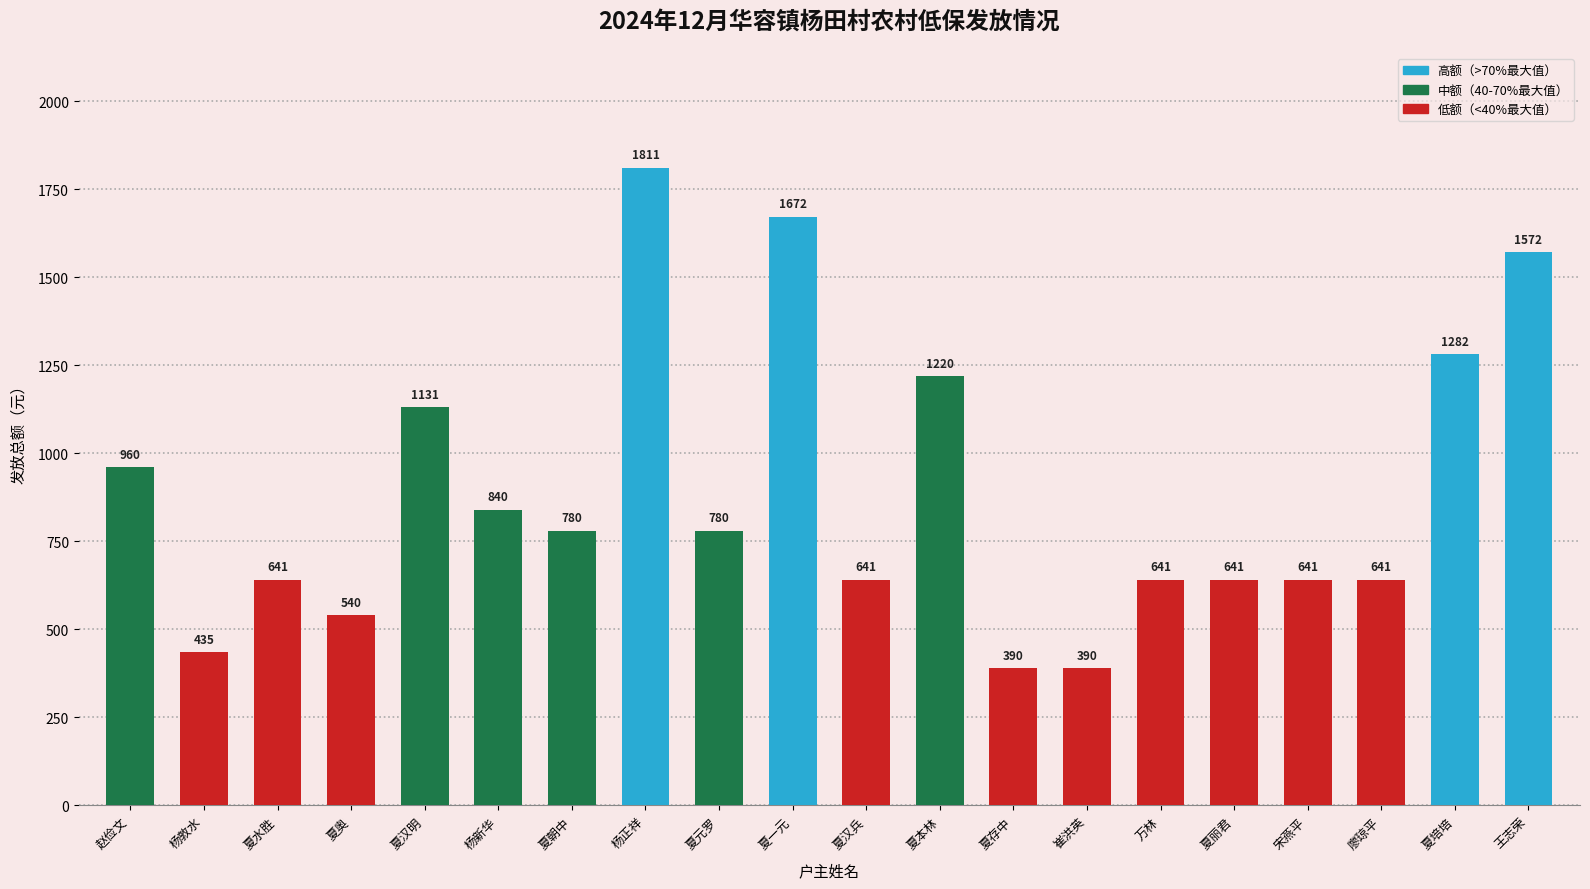

What is the minimum value shown in the chart?

390